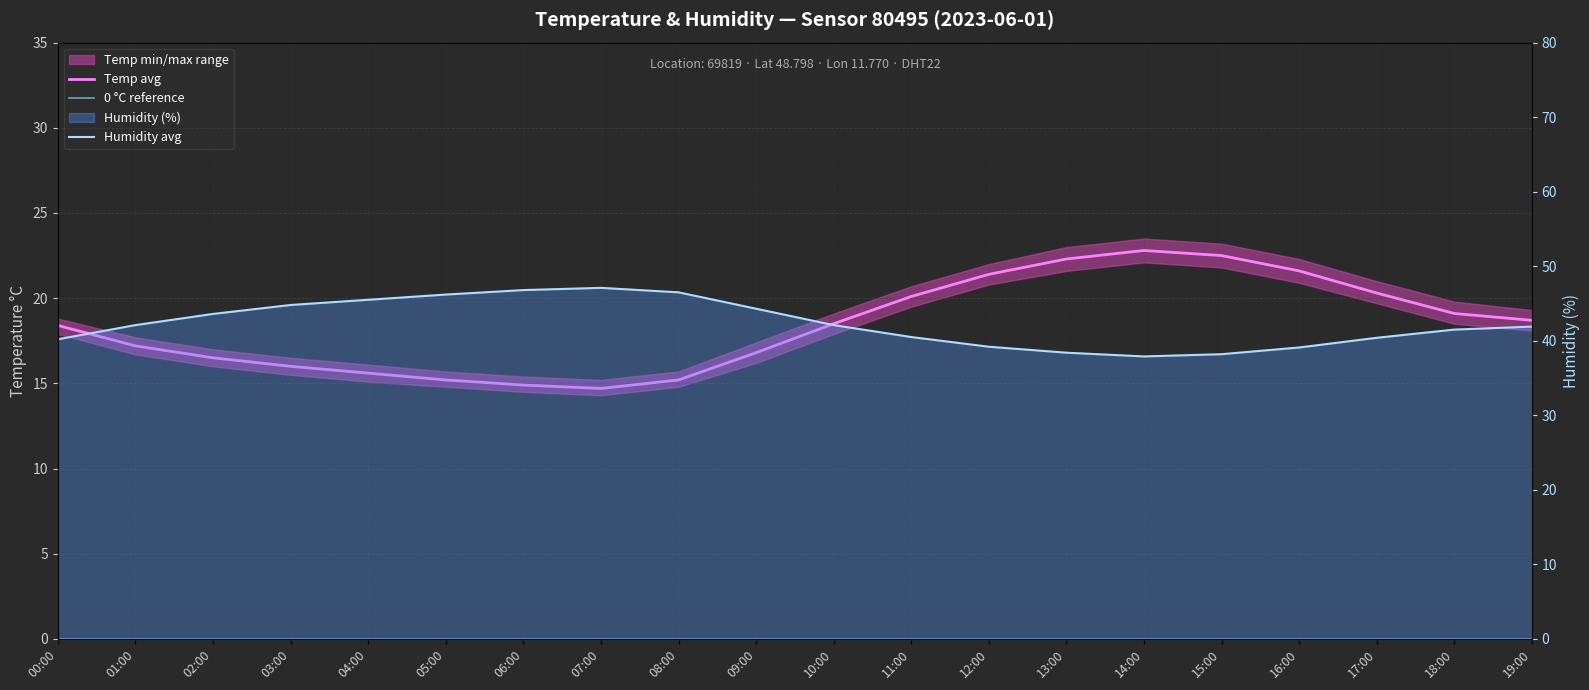

Which series has the widest spread of values?

humidity